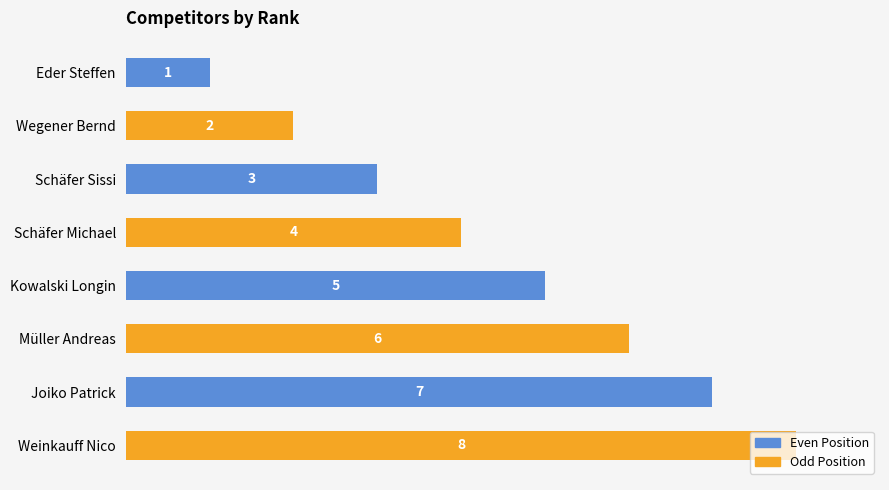

What position from the top is Schäfer Michael?

4